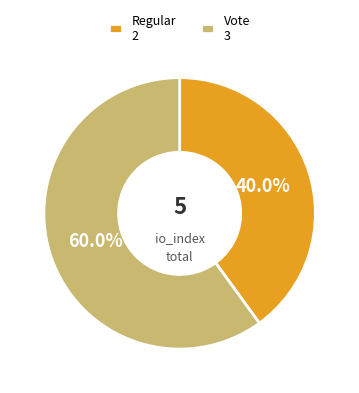

The Vote slice represents 69% of the pie. True or false?

False